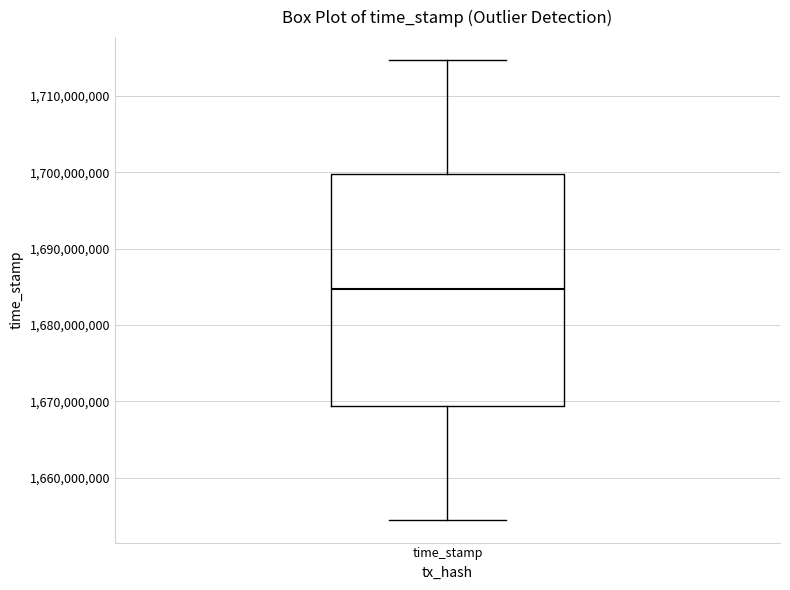

Transcribe this box plot: give where the median line is, the range the box spans, and where the two whiskers end, as read against the y-axis. The values are not printed on the chart, so give them approximately, as read against the axis.

median 1685000000, box 1669000000 to 1700000000, whiskers 1655000000 to 1715000000